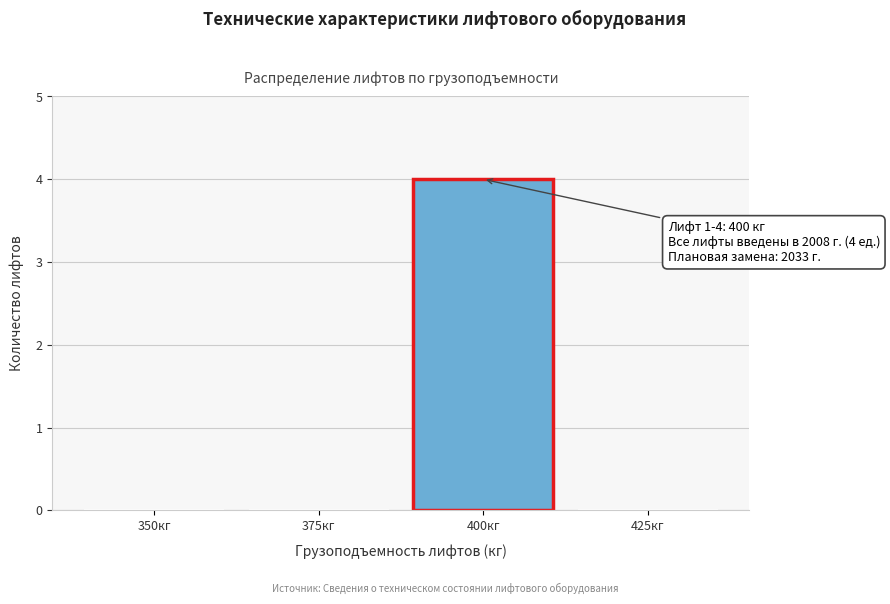

Reading left to right, what are all the values shown in this chart?

350кг=0	375кг=0	400кг=4	425кг=0